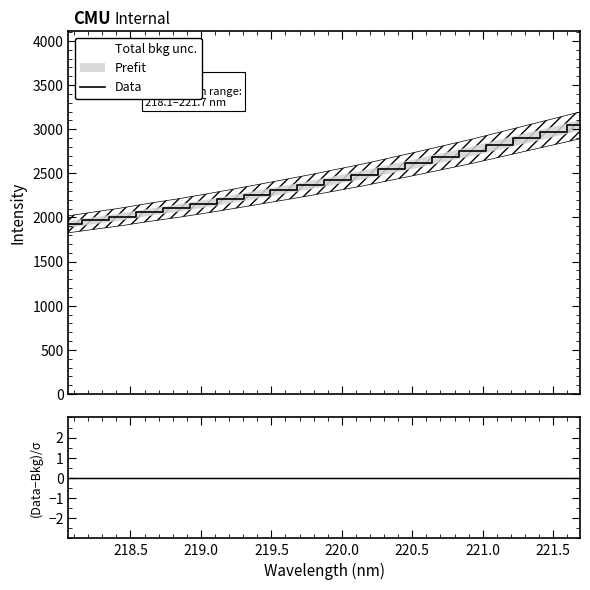

True or false: (Data−Bkg)/σ and Data cross at least once.

False